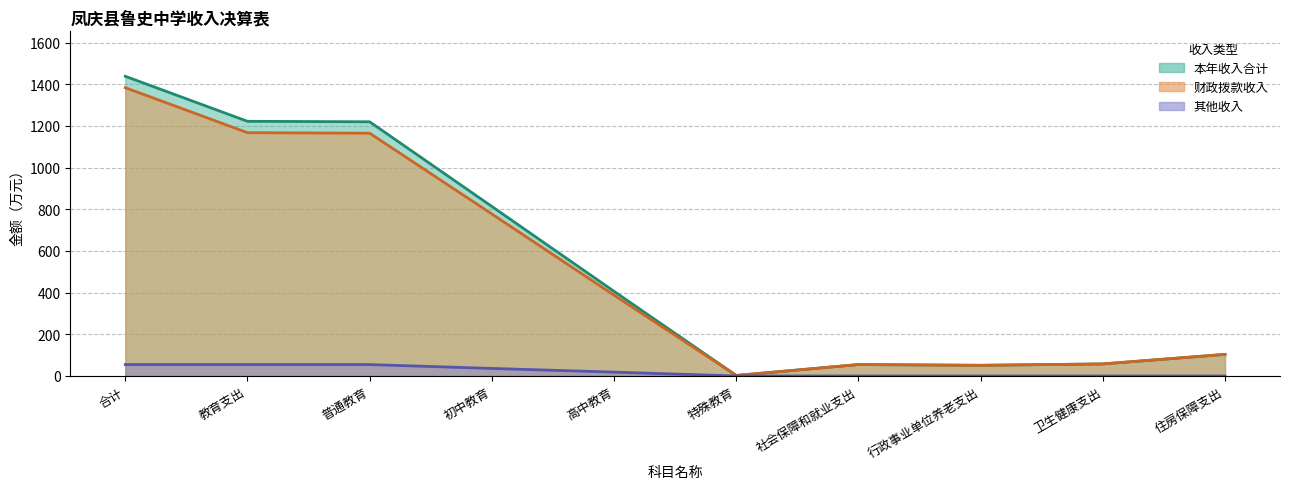

Read the 本年收入合计 value at 高中教育.

406.2